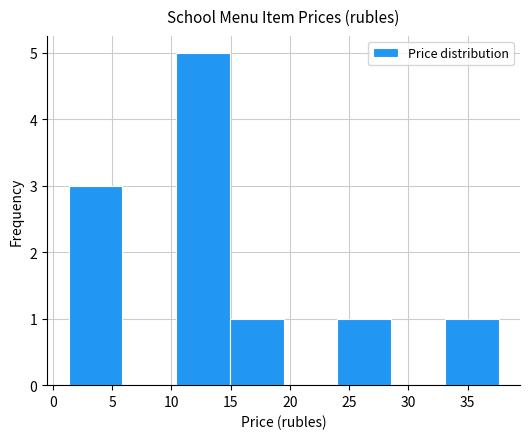

How tall is the bar that spans 10.5 to 15.0 on the x-axis? Neither the bar edges nor the heights are printed on the chart, so give them approximately, as read against the axes.

5